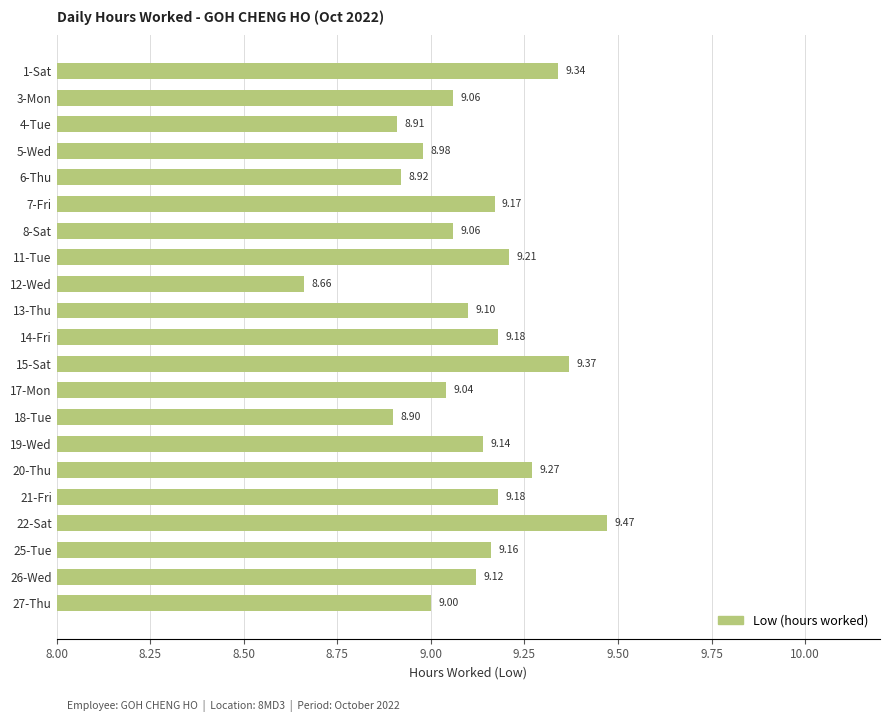

What is the difference between the maximum and second lowest values?

0.6